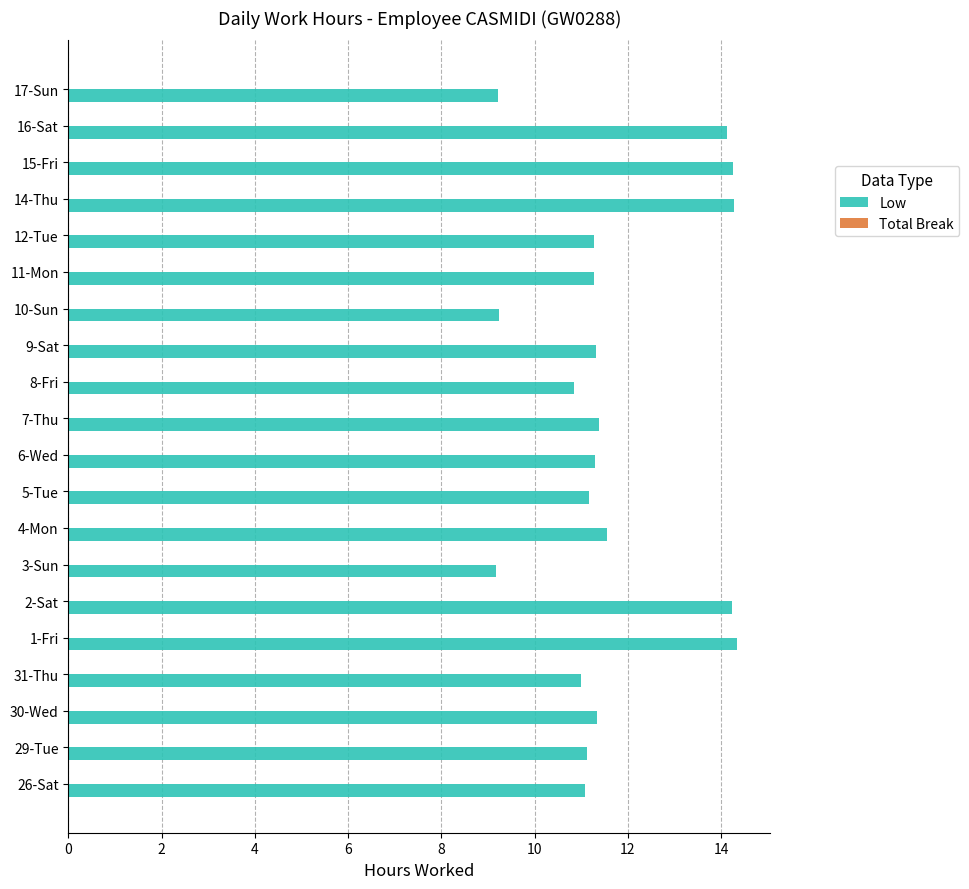

What is the change in value from 3-Sun to 7-Thu?

+2.2